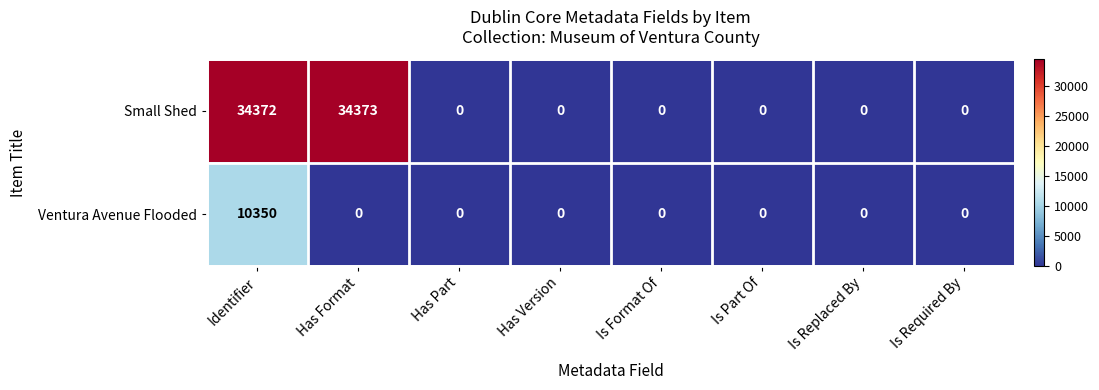

Reading right to left, extract all data points from this chart.

Small Shed: 0	0	0	0	0	0	34373	34372
Ventura Avenue Flooded: 0	0	0	0	0	0	0	10350